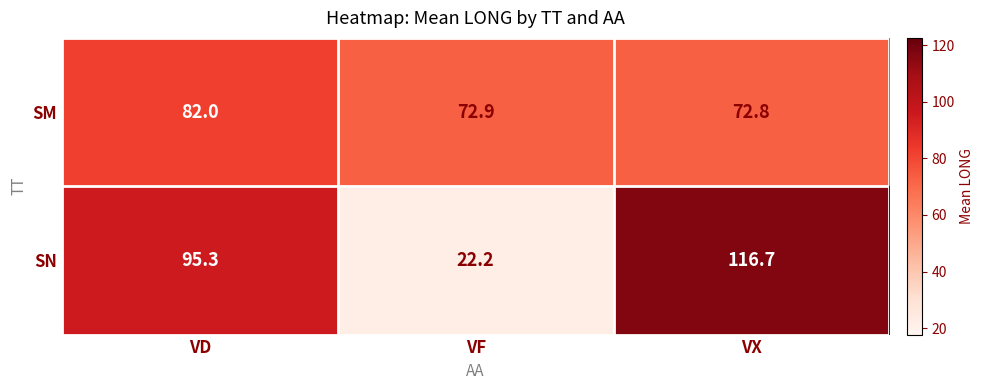

What is the approximate value of SN at VD?

95.3